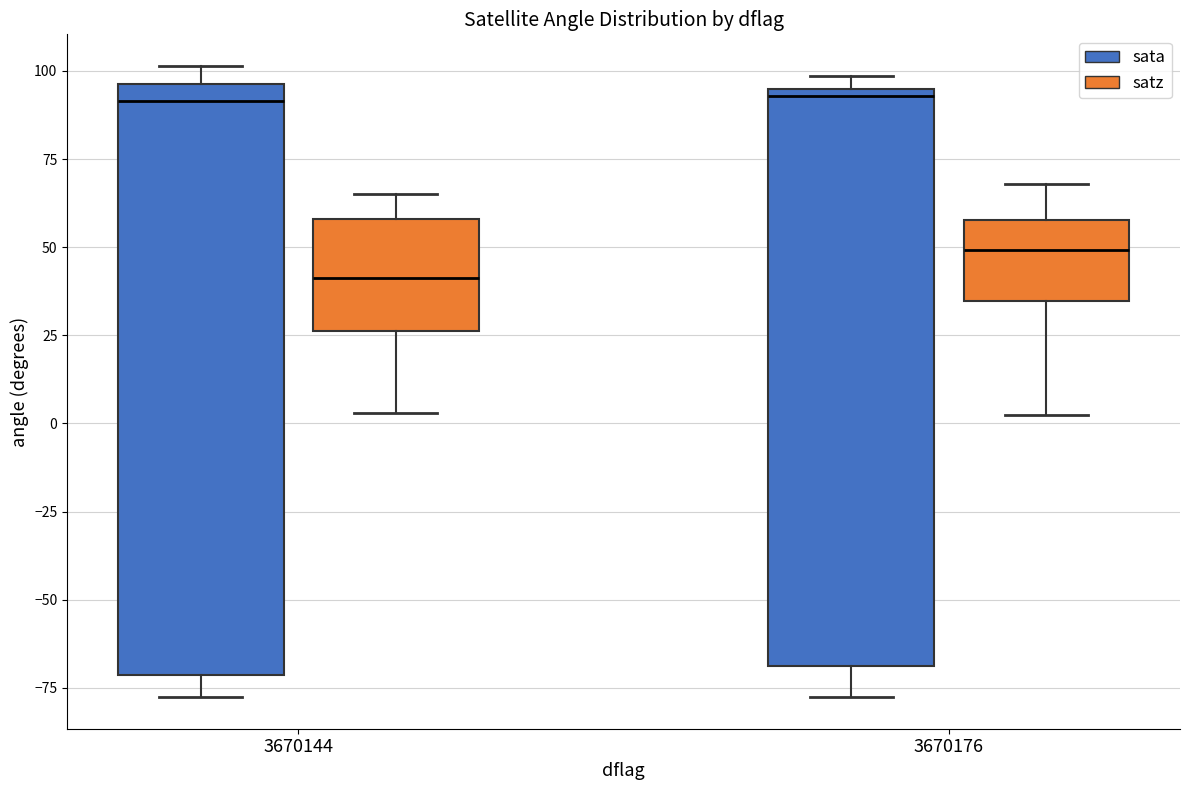

Where does the lower whisker of the box for 3670176 (sata) end on the y-axis? The values are not printed on the chart, so give them approximately, as read against the axis.

-80